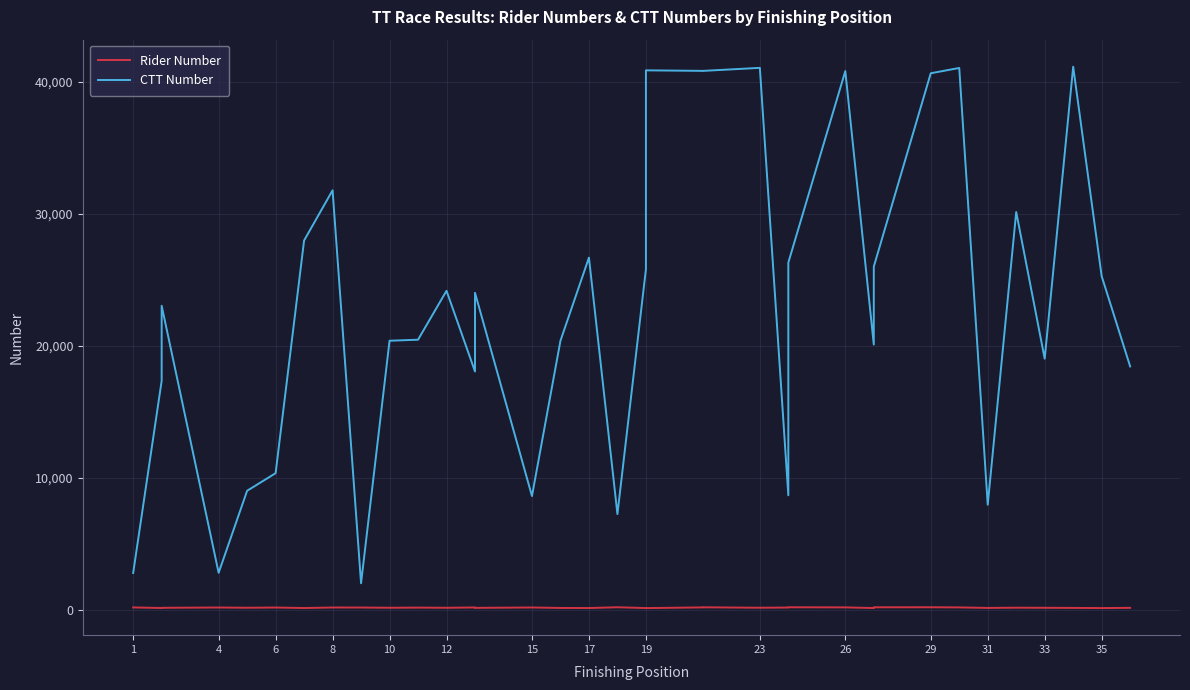

At which label does Rider Number reach its minimum?

19